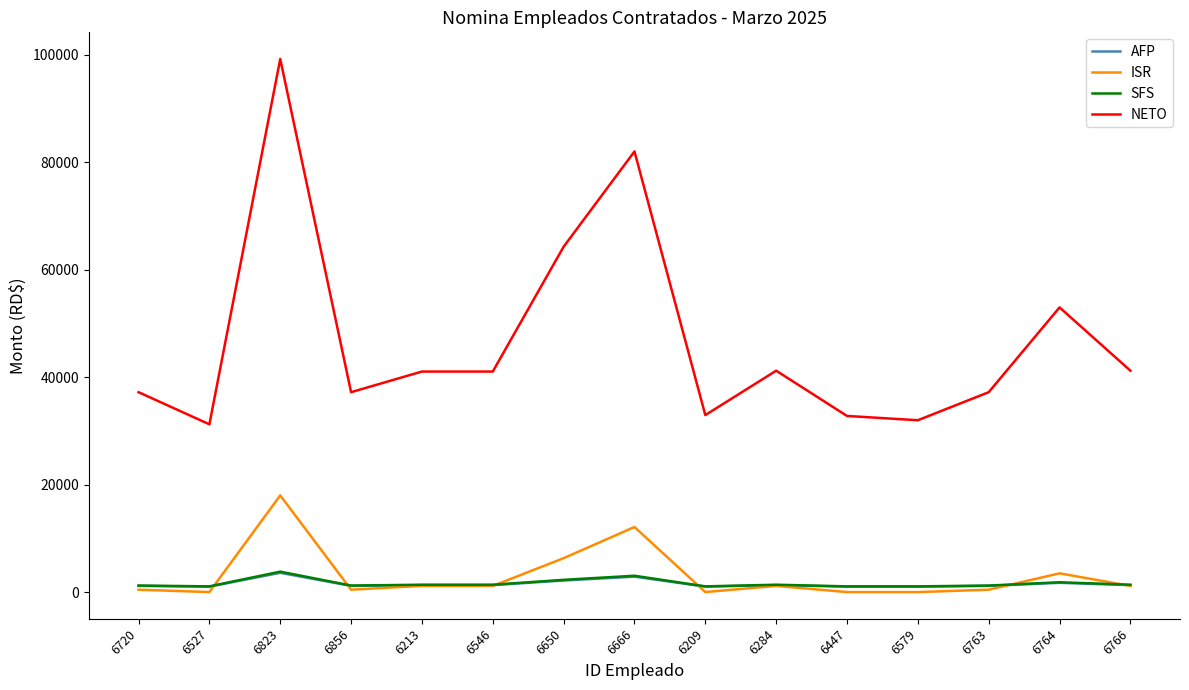

Read the AFP value at 6766.

1291.5